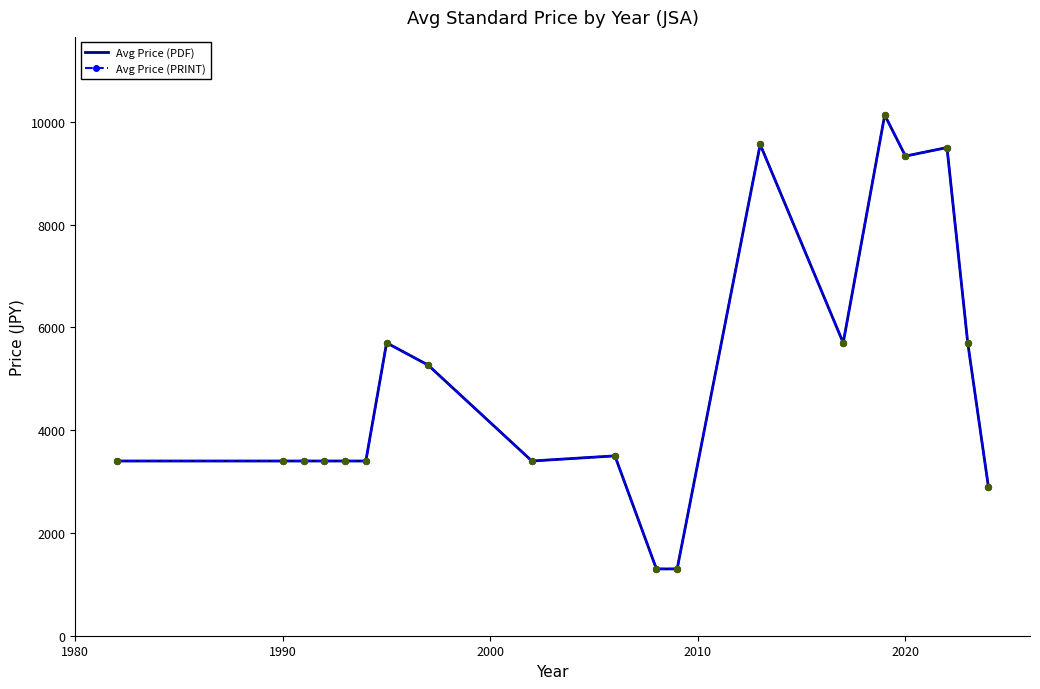

Which series has the largest total across all categories?

Avg Price (PDF)